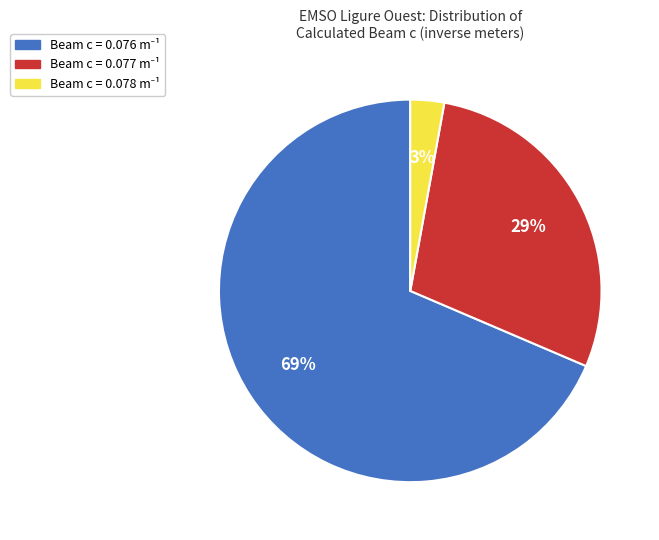

Is there a majority slice in this chart?

Yes